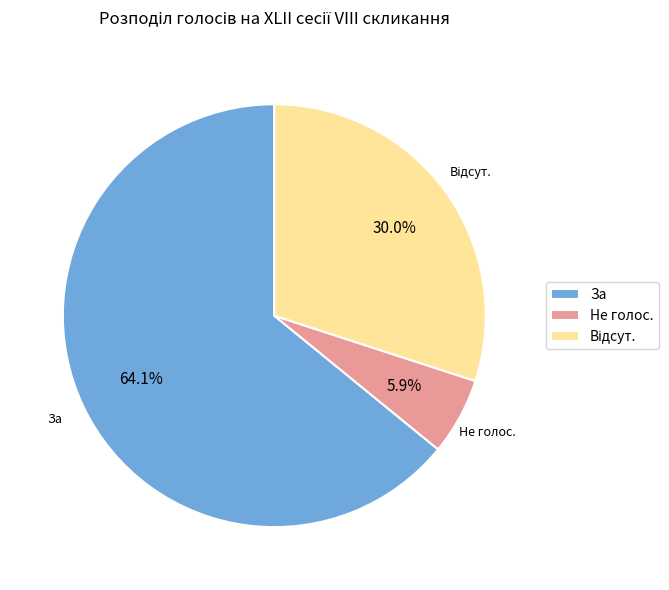

What is the total percentage of Не голос. and За?

70.0%